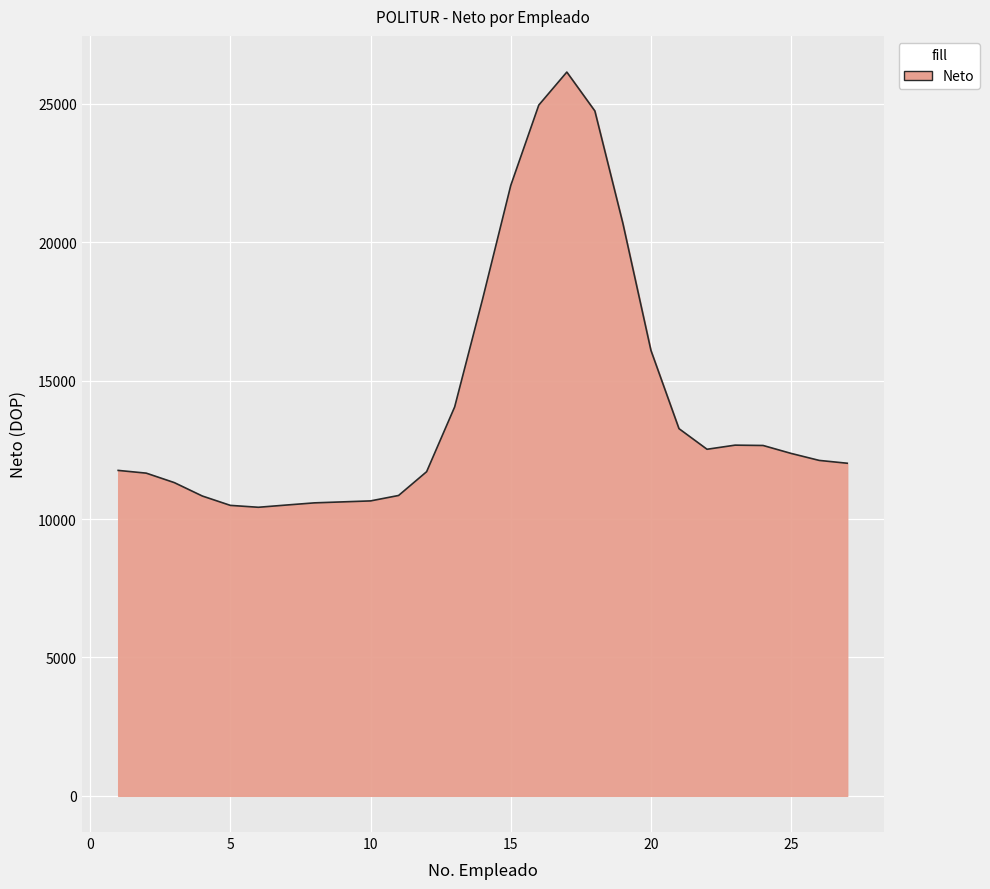

What is the greatest value displayed?

26146.4